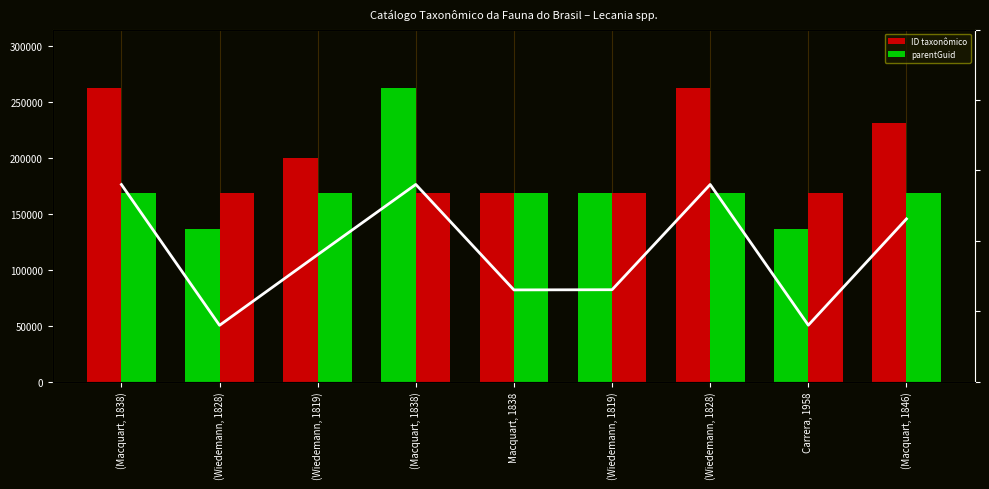

True or false: parentGuid has a value of 255082.2 at Carrera, 1958.

False